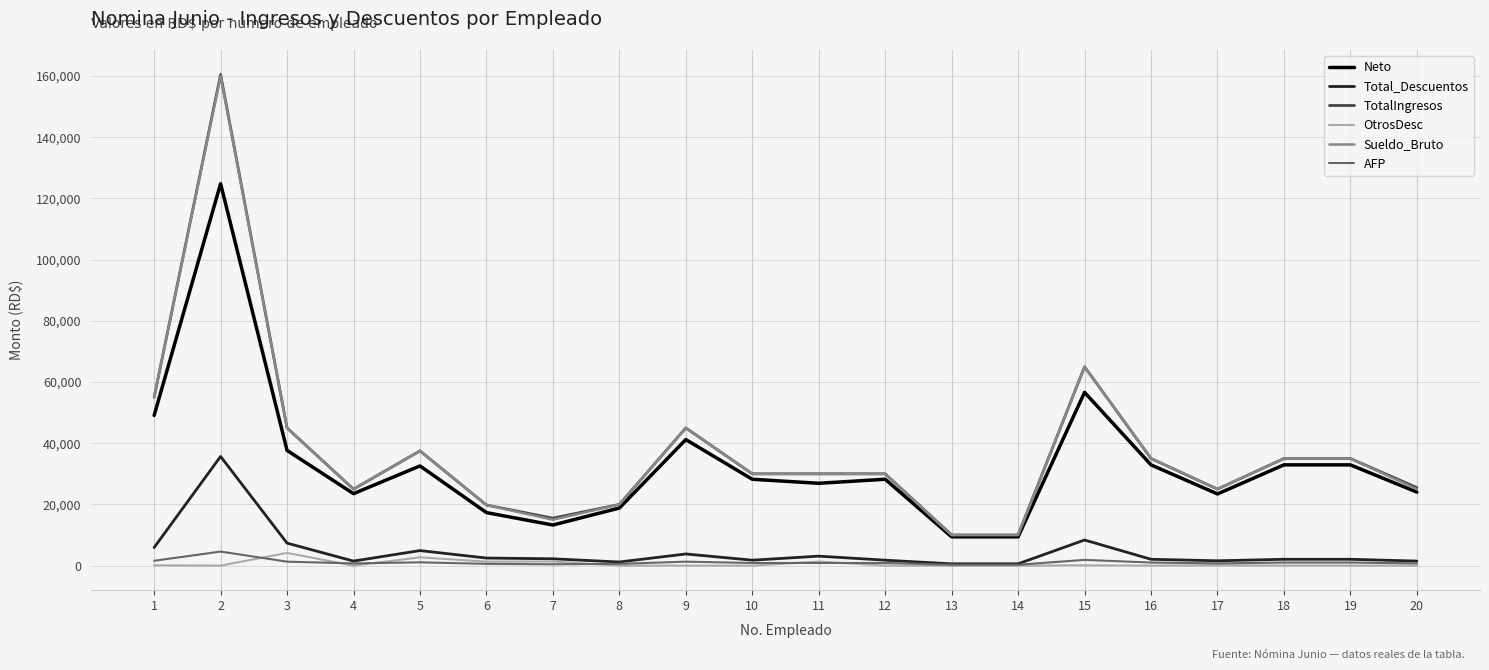

What is the maximum value shown in the chart?

160500.0